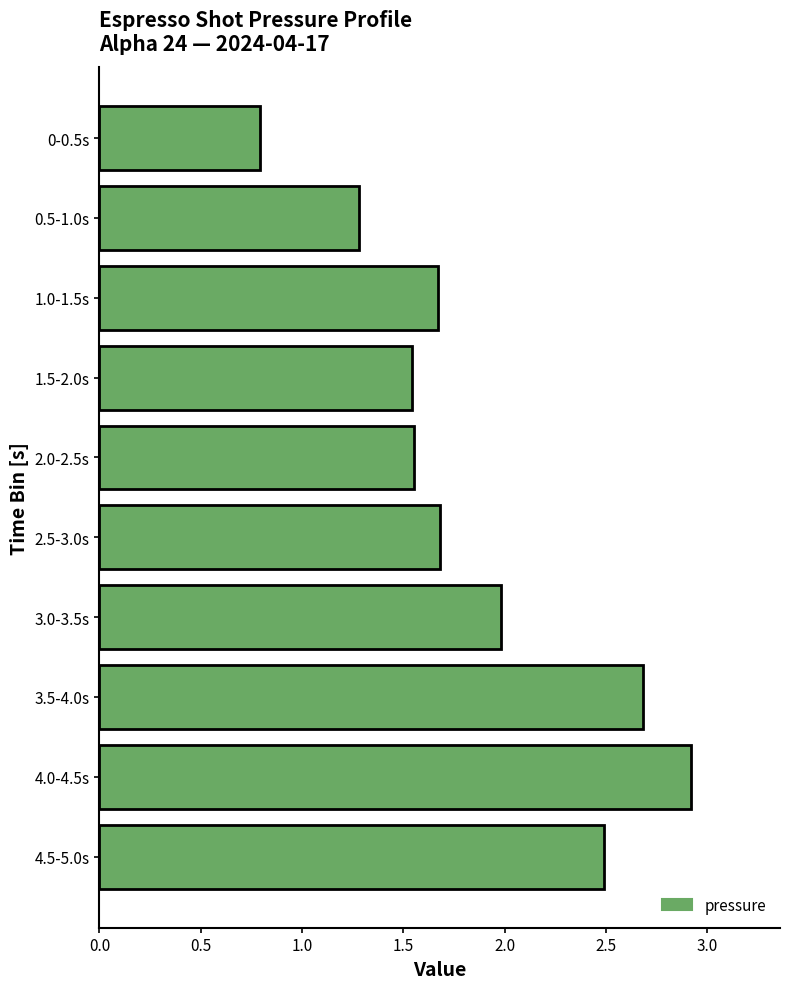

What is the maximum value shown in the chart?

2.9